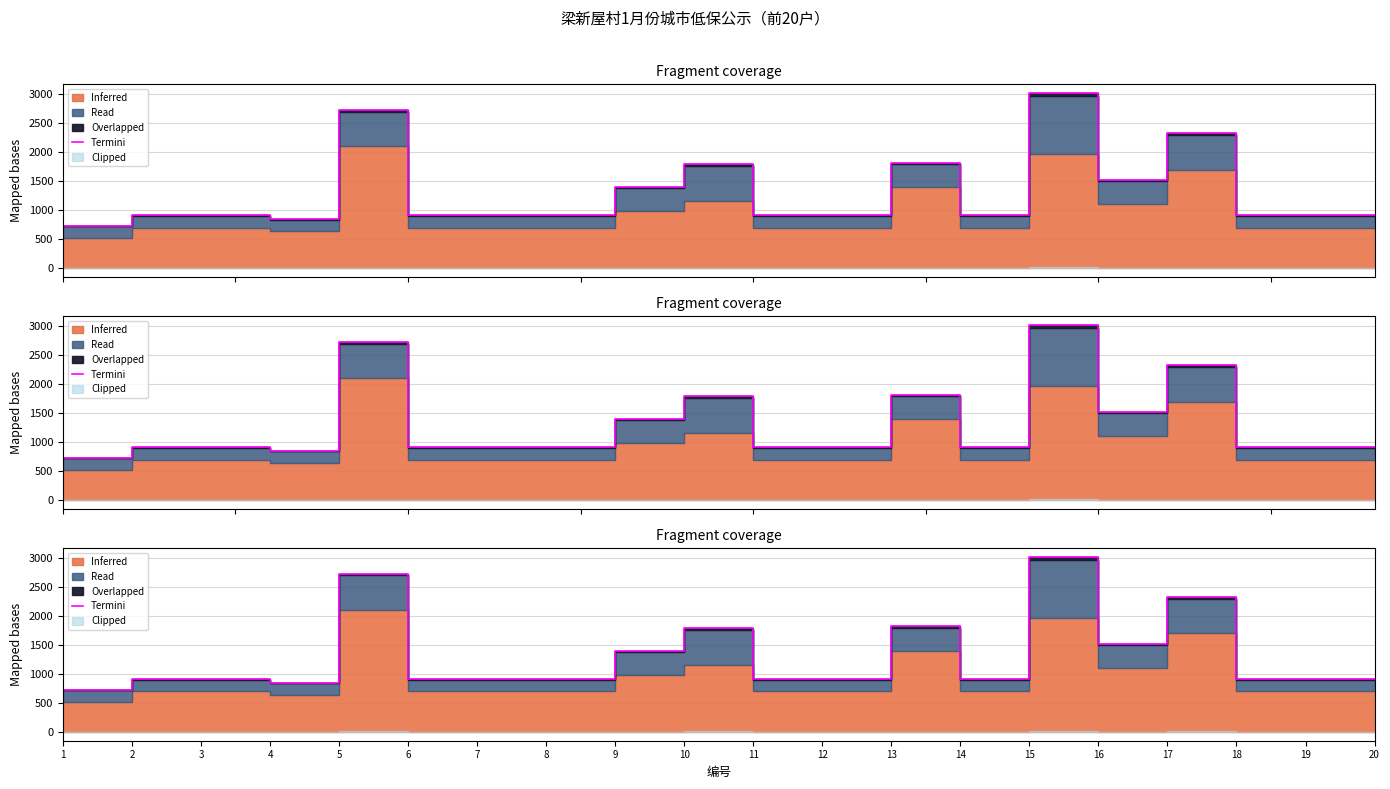

Which label corresponds to the smallest value in the chart?

1